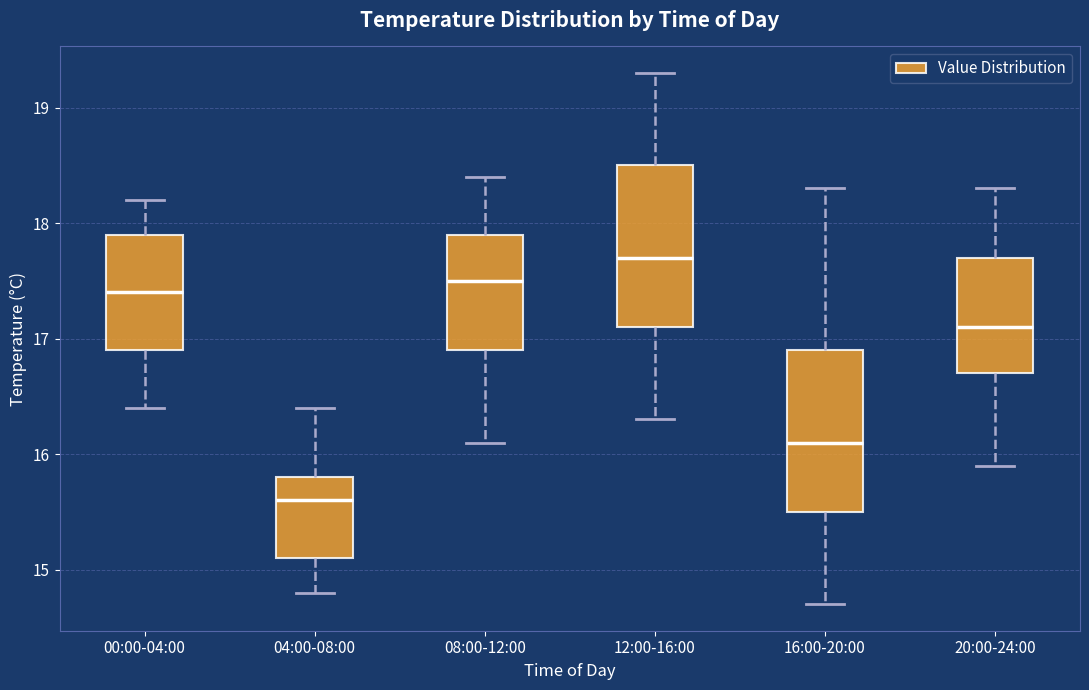

Reading left to right, transcribe this box plot: for each box, give where its median line is, the range the box spans, and where its two whiskers end, as read against the y-axis. The values are not printed on the chart, so give them approximately, as read against the axis.

00:00-04:00: median 17.4, box 16.9 to 17.9, whiskers 16.4 to 18.2
04:00-08:00: median 15.6, box 15.1 to 15.8, whiskers 14.8 to 16.4
08:00-12:00: median 17.5, box 16.9 to 17.9, whiskers 16.1 to 18.4
12:00-16:00: median 17.7, box 17.1 to 18.5, whiskers 16.3 to 19.3
16:00-20:00: median 16.1, box 15.5 to 16.9, whiskers 14.7 to 18.3
20:00-24:00: median 17.1, box 16.7 to 17.7, whiskers 15.9 to 18.3